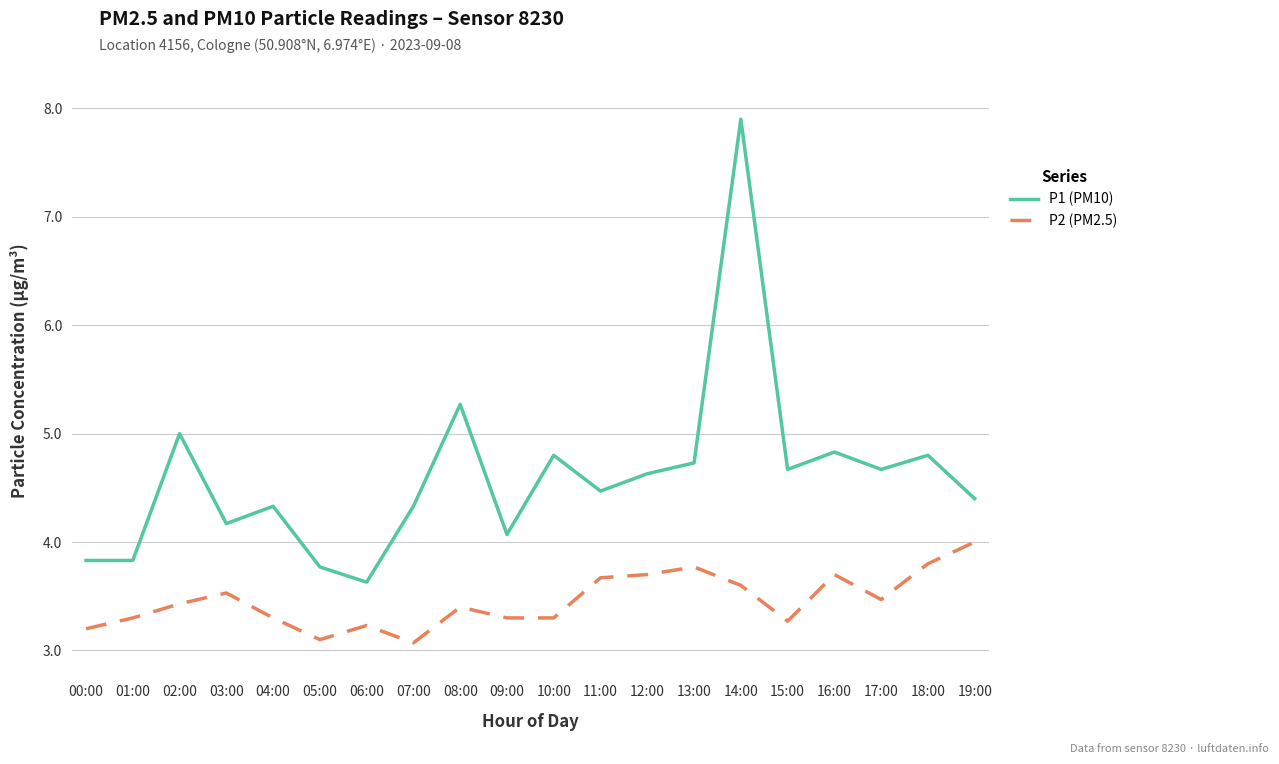

What is the difference between the maximum and minimum values in the P2 (PM2.5) series?

0.9